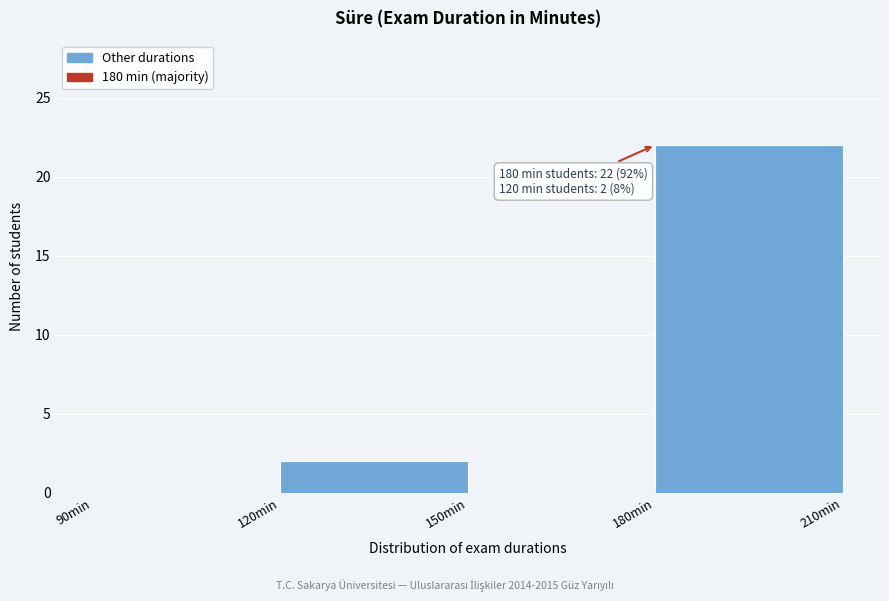

Over which range of the x-axis is the bar tallest?

180 to 210